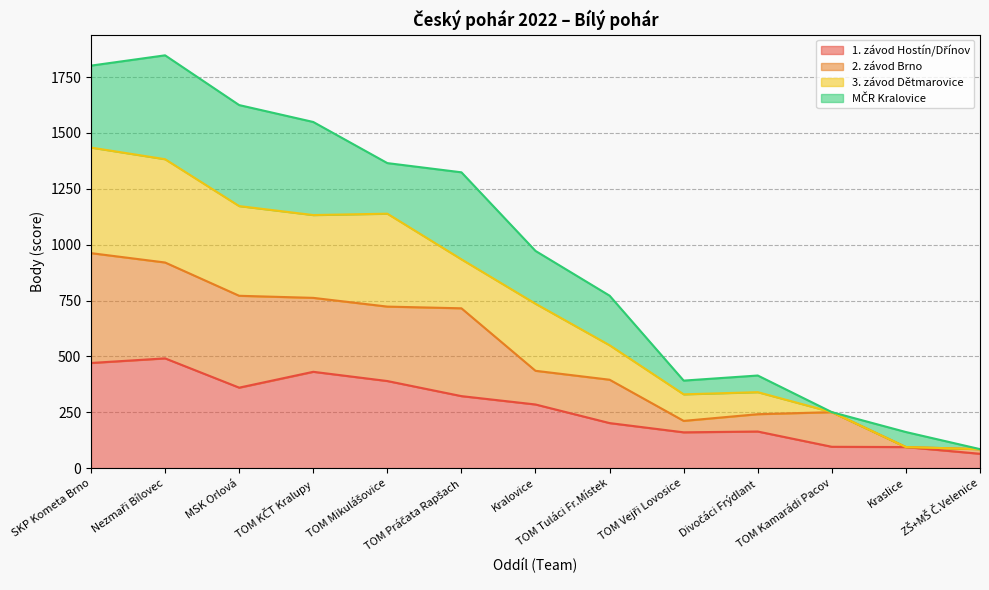

Does the chart display data point markers on the line(s)?

No